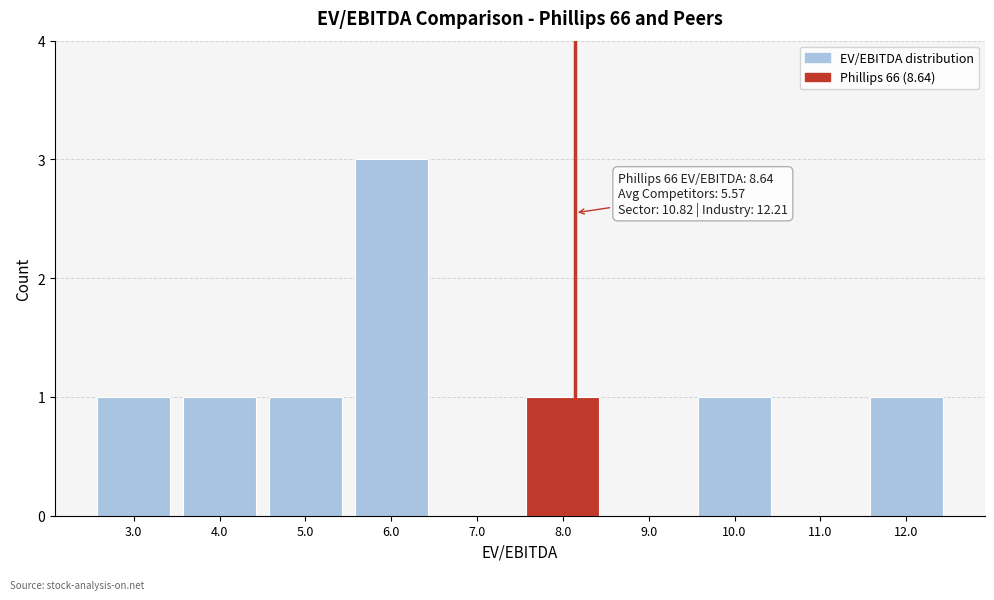

Reading right to left, transcribe all the data shown in this chart.

12.0=1	11.0=0	10.0=1	9.0=0	8.0=1	7.0=0	6.0=3	5.0=1	4.0=1	3.0=1